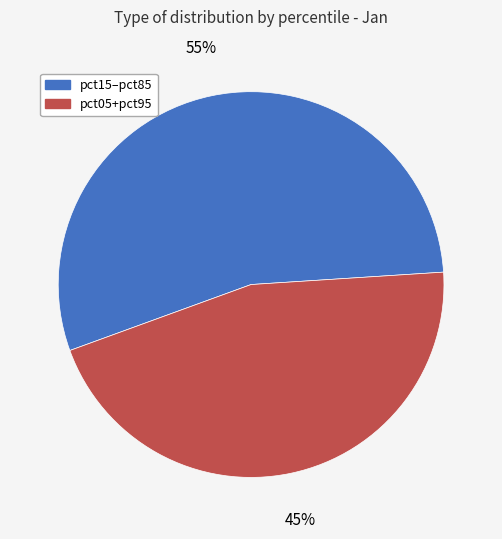

To the nearest percent, what is the average slice percentage?

50%